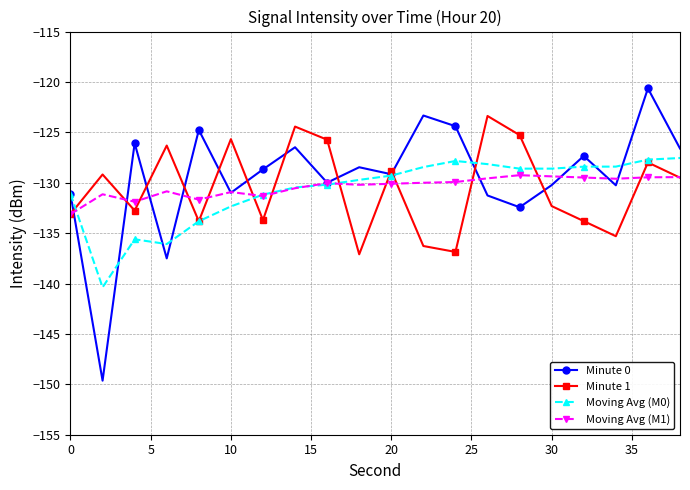

How many interior local valleys does the Minute 1 series have?

6